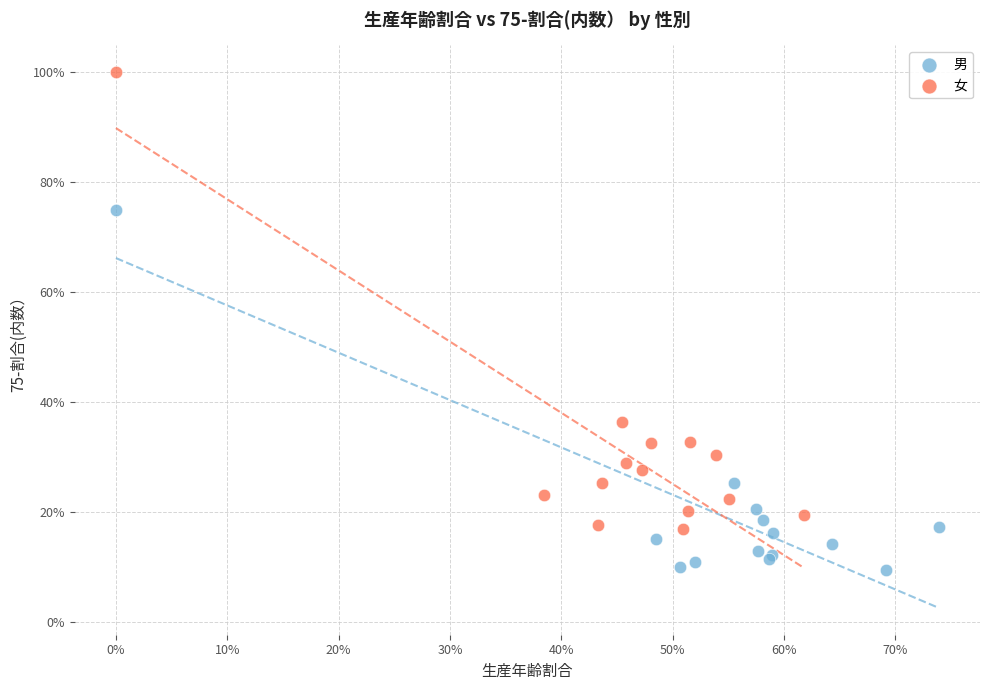

Which series contains the highest Y value?

女